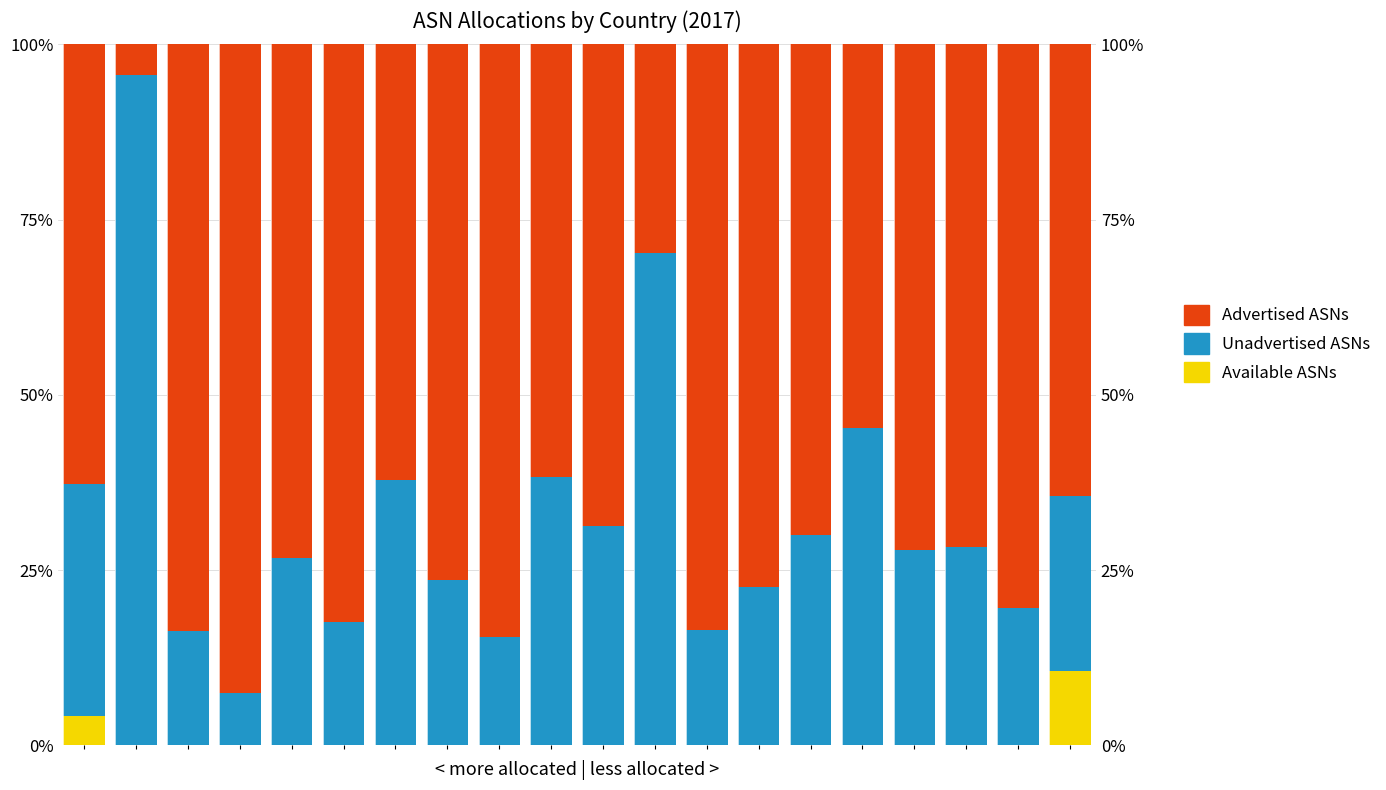

What is the value of the Advertised ASNs bar at the 7th from the left?

62.2